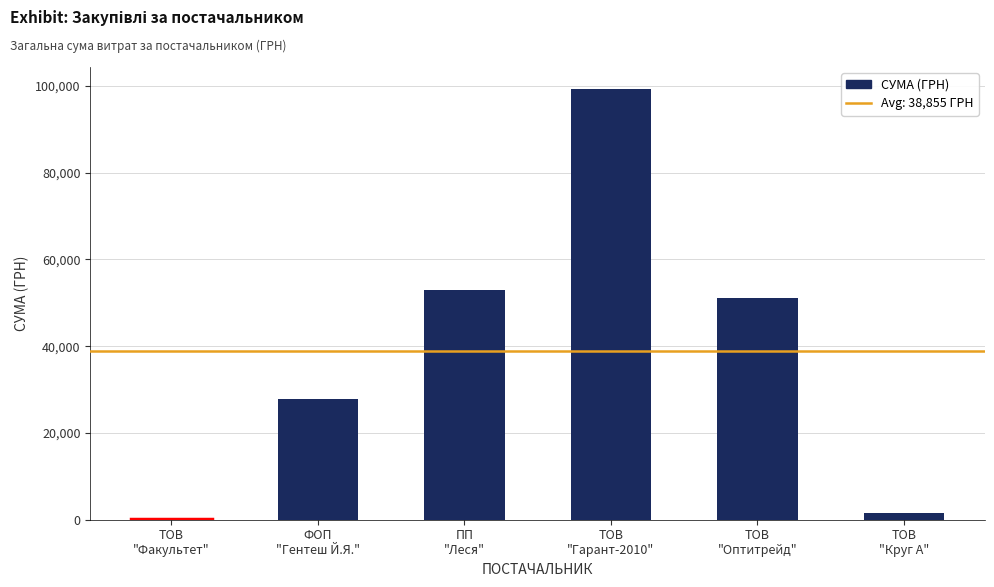

What is the greatest value displayed?

99402.5